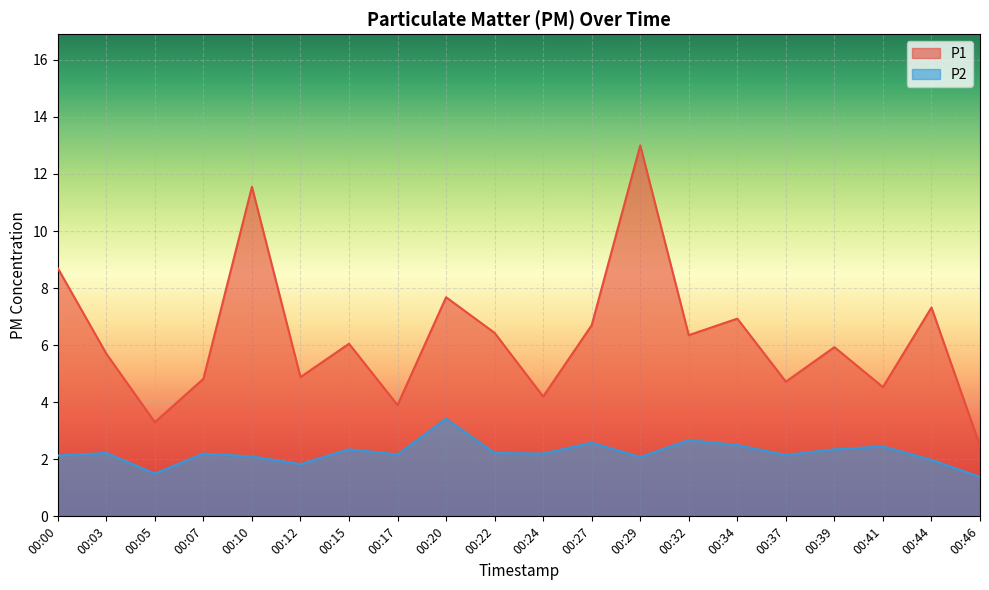

True or false: P1 has a value of 1.7 at 00:17.

False